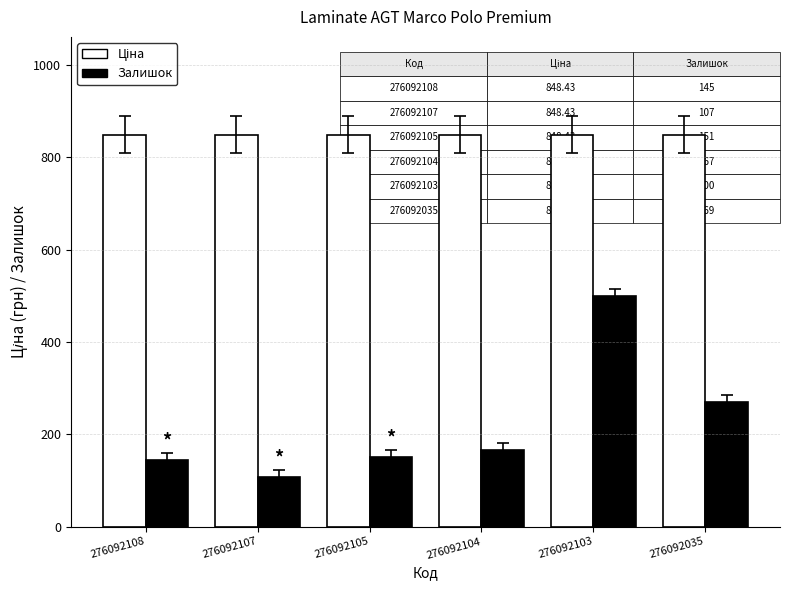

At how many categories does at least one series exceed 274?

6